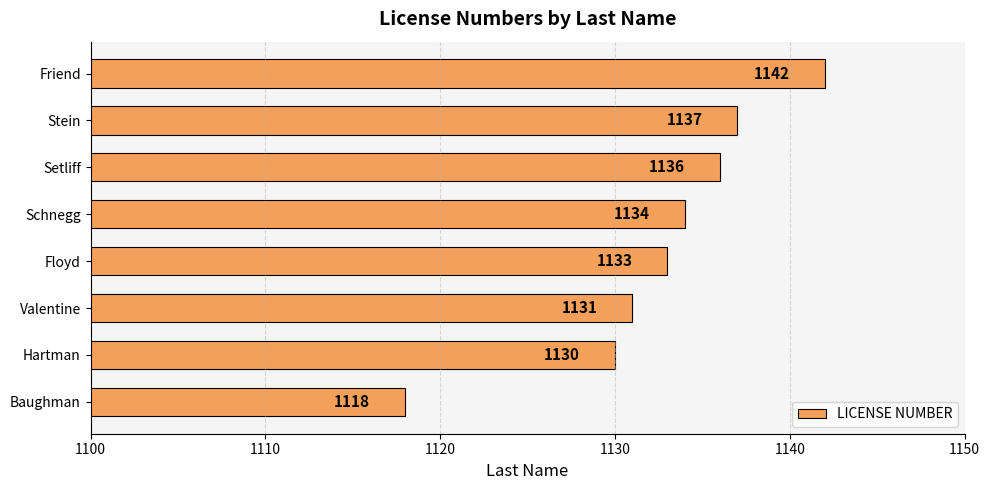

Where is the data nearest to the value 1130?

Hartman